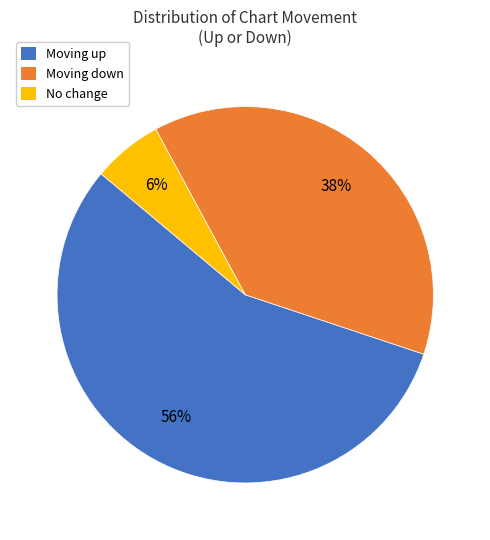

Count the number of slices in the pie.

3